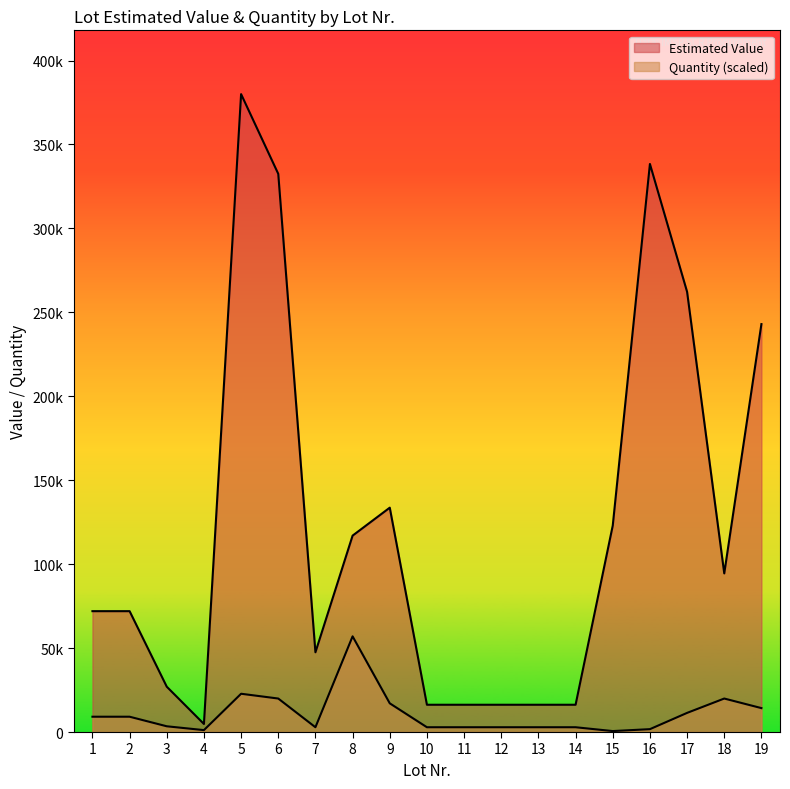

Which series has the largest total across all categories?

Estimated Value